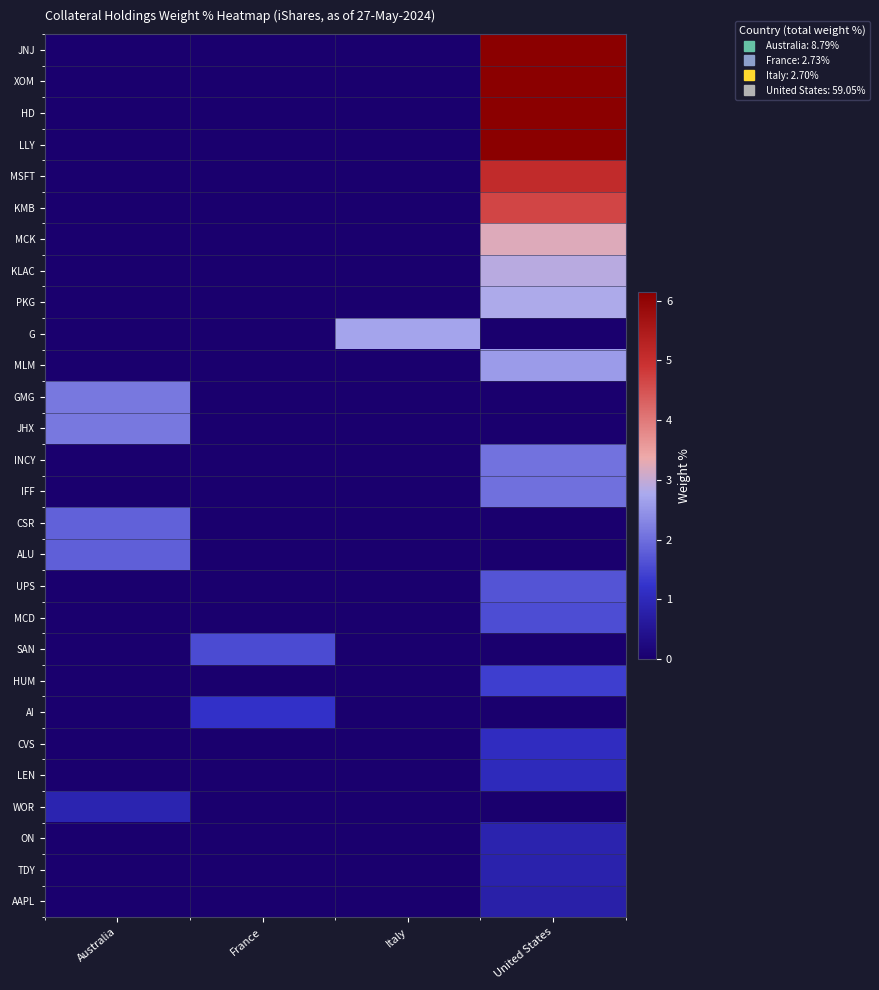

Which has a higher value, Italy or United States?

United States